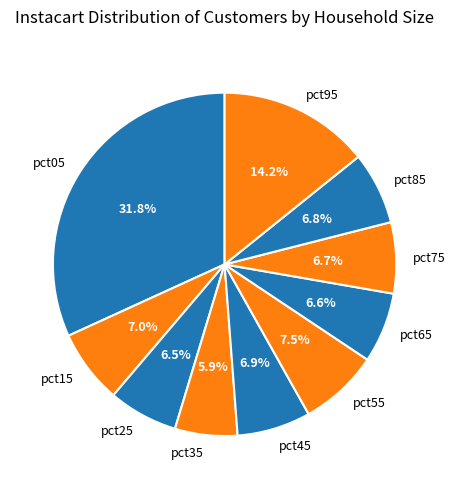

What is the largest slice in the pie chart?

pct05